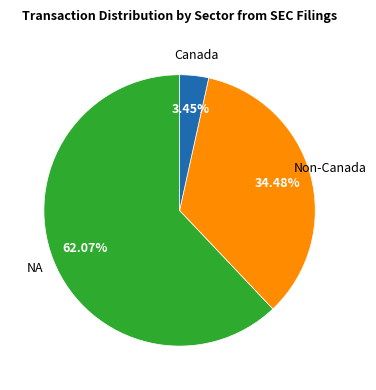

Does any single category account for the majority?

Yes